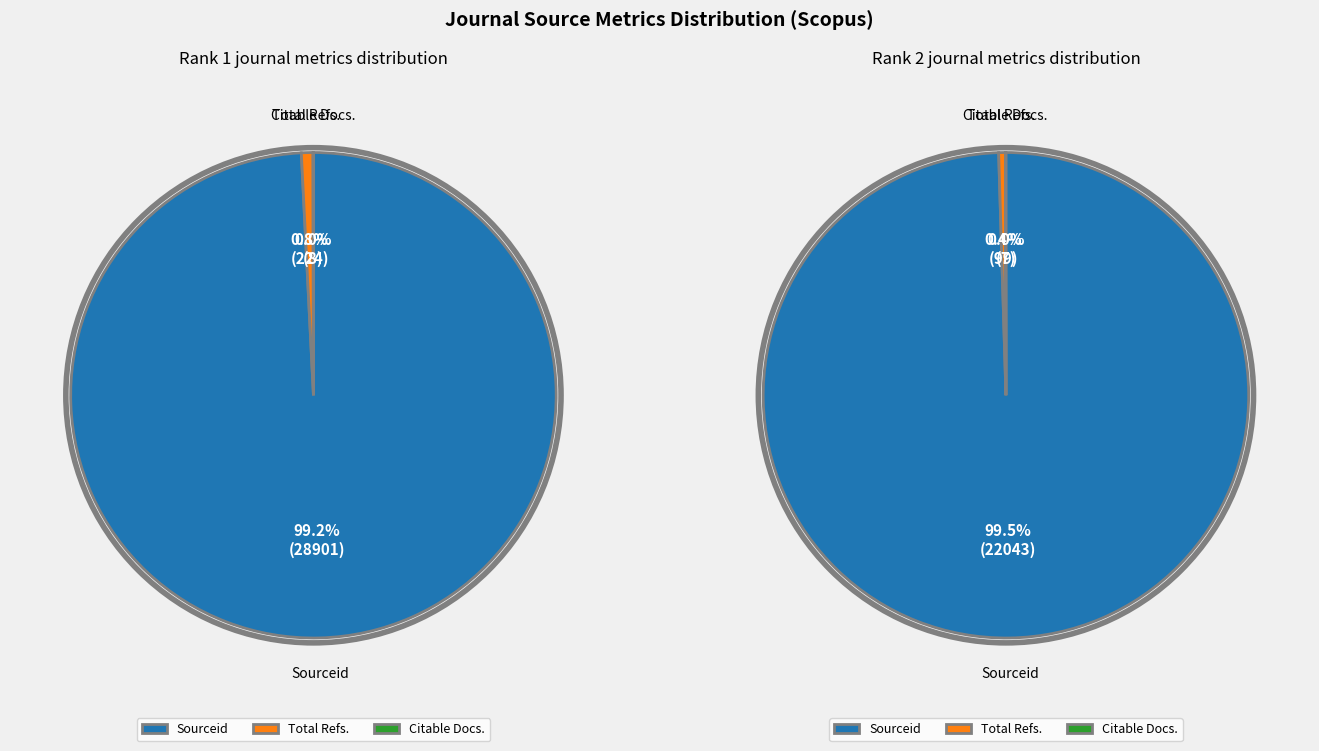

To the nearest percent, what is the difference between the Total Refs. and Sourceid slice percentages?

99%